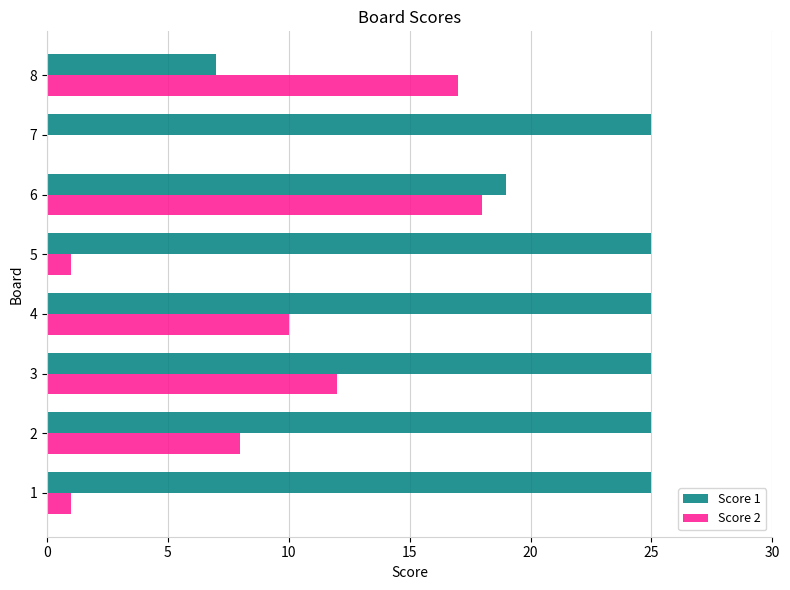

Which series changed the most between 2 and 6?

Score 2